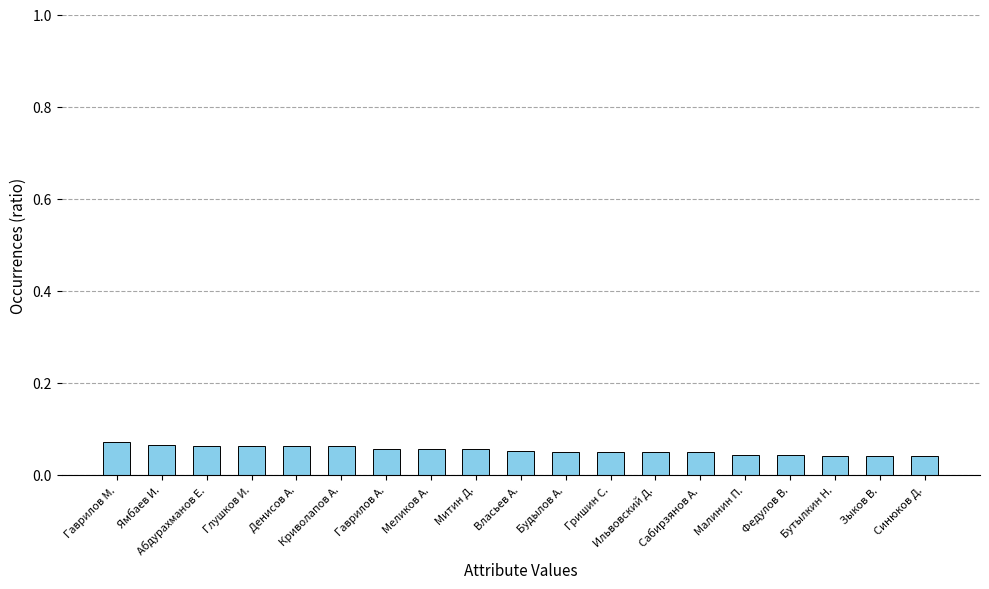

The chart shows a value of 0.0 at Власьев А.. True or false?

False